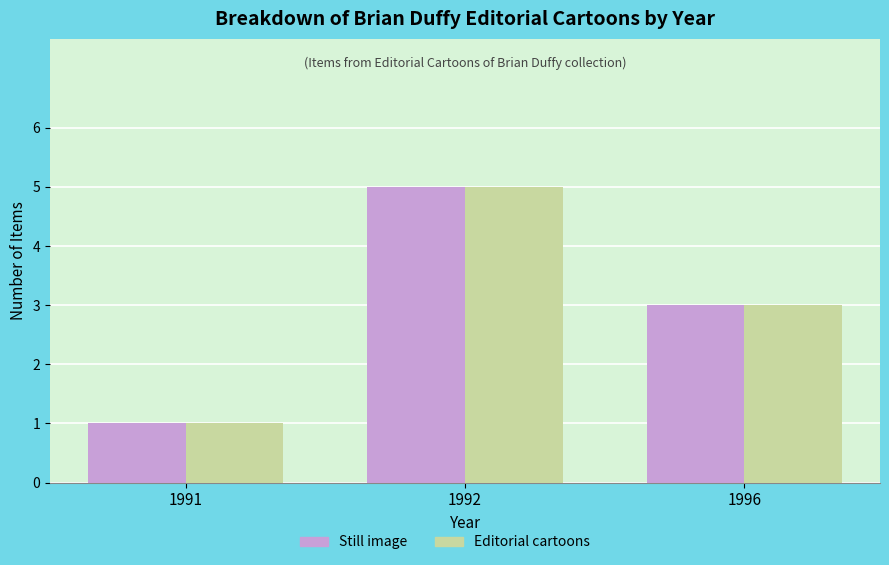

What are all the series names shown in the legend?

Still image, Editorial cartoons